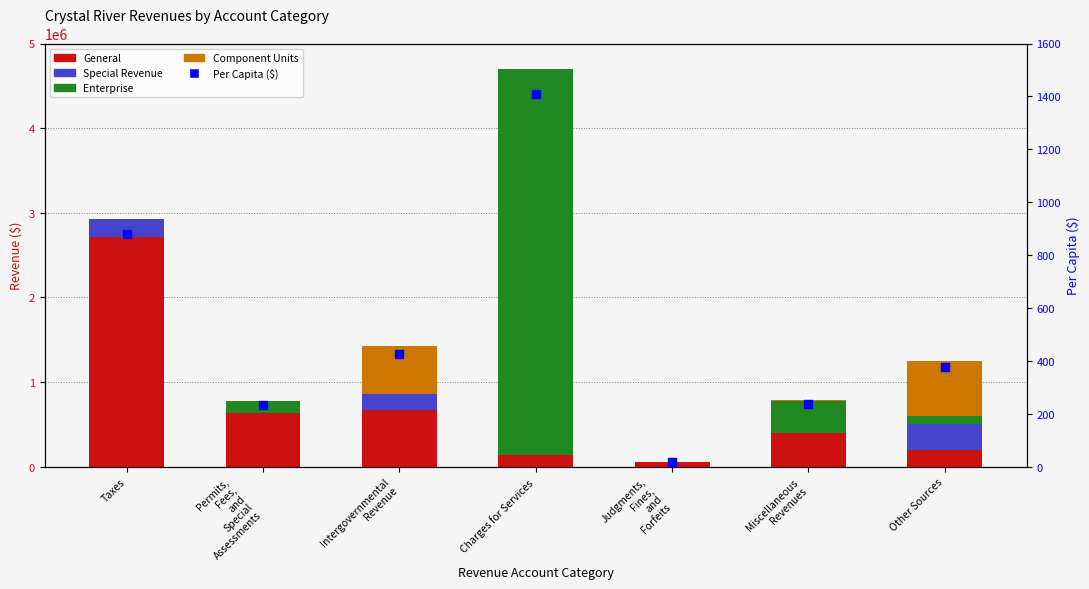

At how many categories does at least one series exceed 1052702?

2